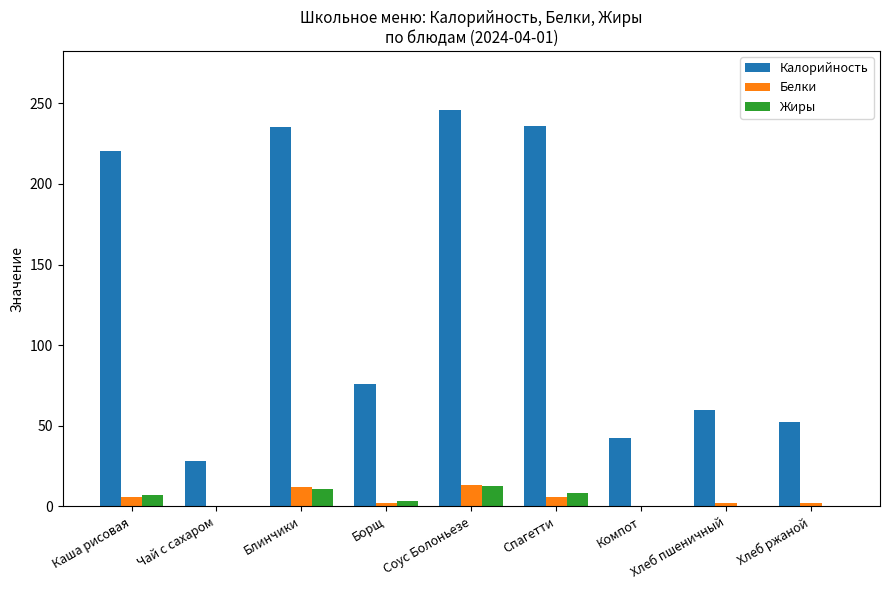

What is the sum of all Калорийность values?

1195.7